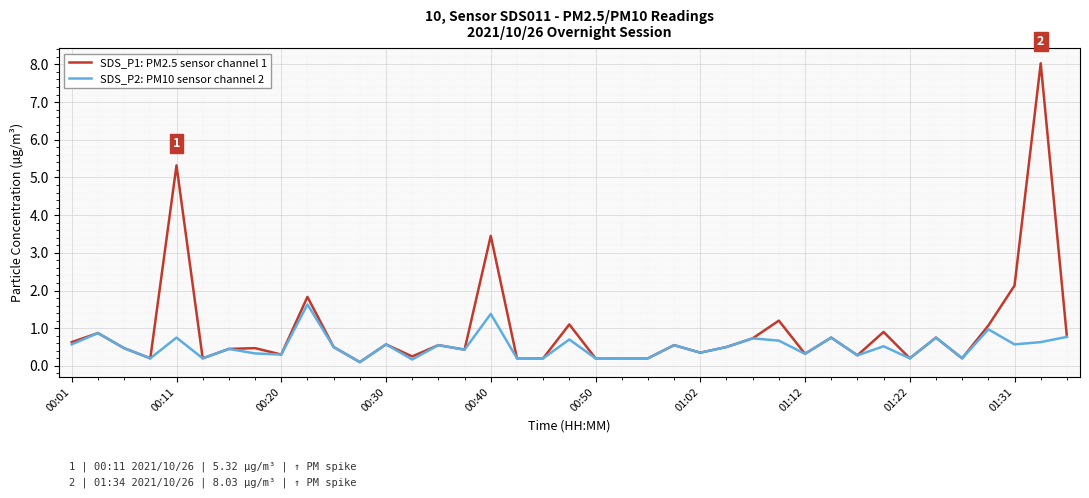

List the series in order of their peak value, highest first.

SDS_P1: PM2.5 sensor channel 1, SDS_P2: PM10 sensor channel 2